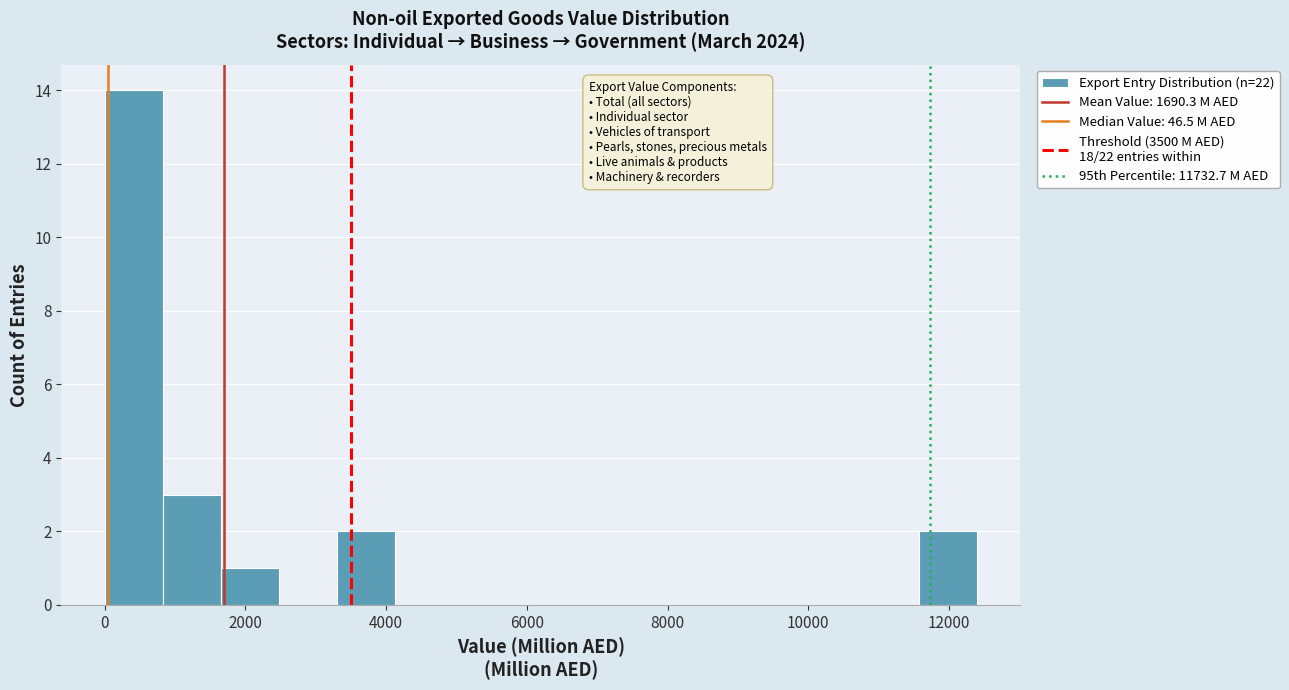

Reading left to right, transcribe this chart: for each bar, give the range it covers on the x-axis and its height. Neither the bar edges nor the heights are printed on the chart, so give them approximately, as read against the axes.

0 to 800: 14
800 to 1600: 3
1600 to 2400: 1
2400 to 3400: 0
3400 to 4200: 2
4200 to 5000: 0
5000 to 5800: 0
5800 to 6600: 0
6600 to 7400: 0
7400 to 8200: 0
8200 to 9000: 0
9000 to 10000: 0
10000 to 10800: 0
10800 to 11600: 0
11600 to 12400: 2